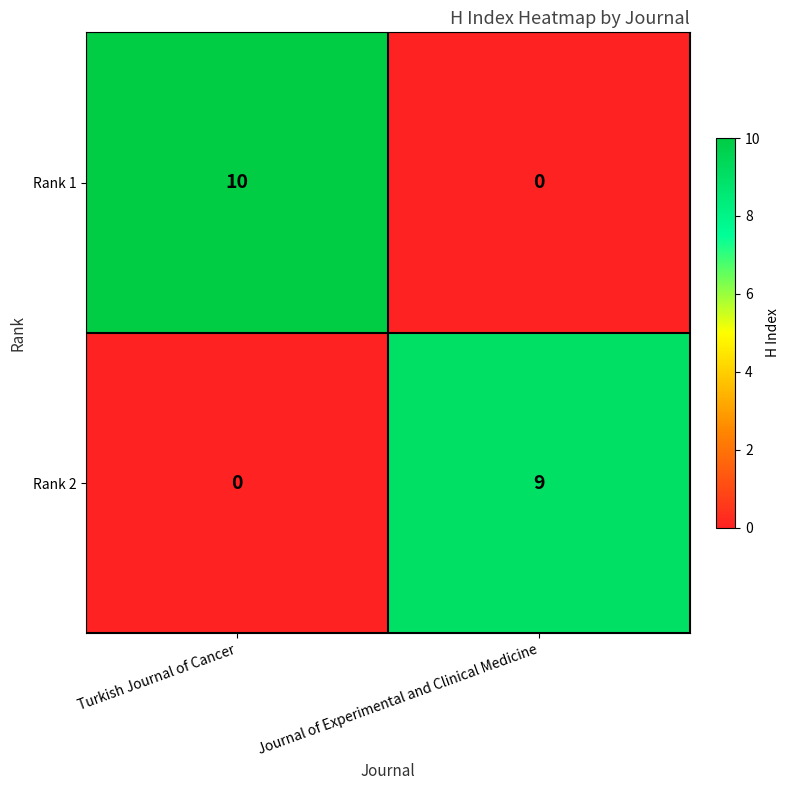

The Rank 2 series shows 5 at Turkish Journal of Cancer. True or false?

False